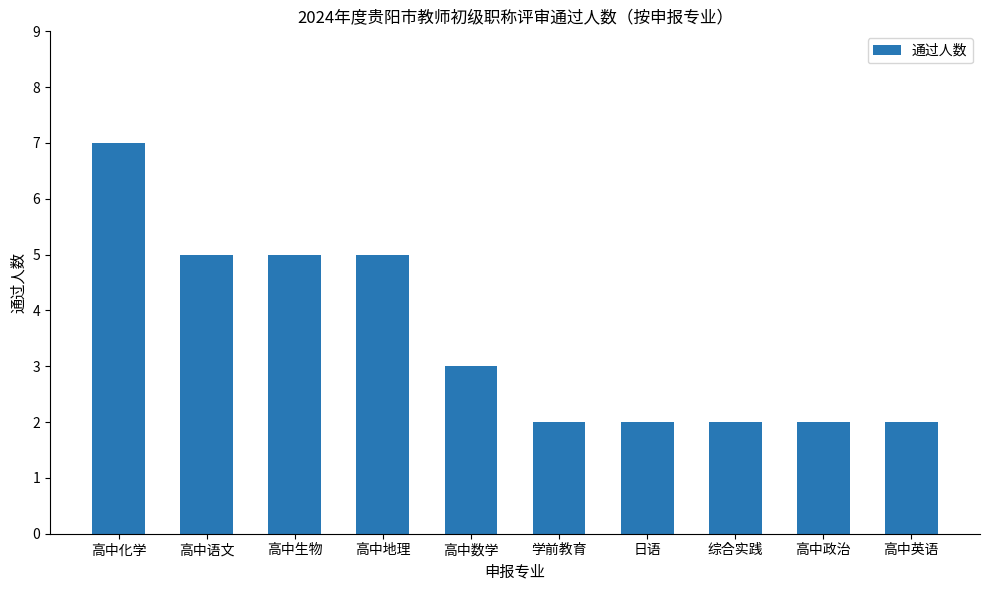

What is the value of the 8th bar from the left?

2